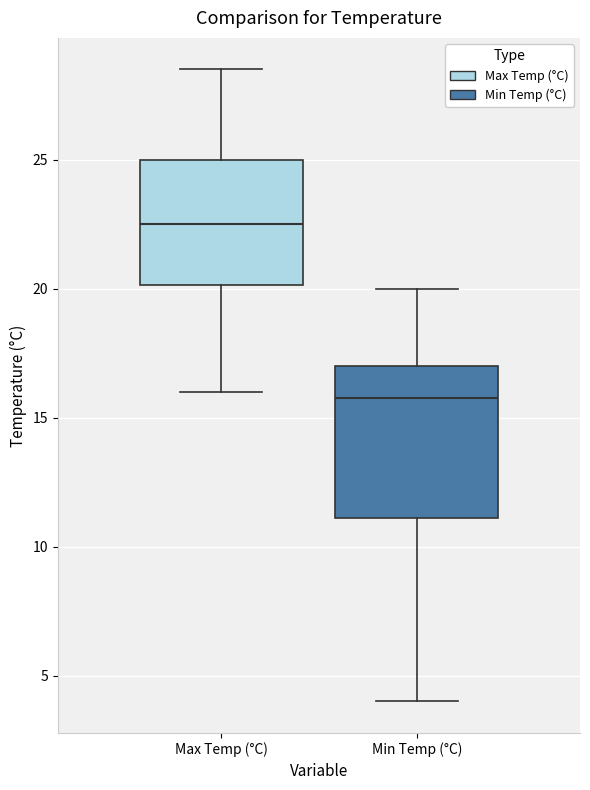

Where does the lower whisker of the box for Min Temp (°C) end on the y-axis? The values are not printed on the chart, so give them approximately, as read against the axis.

4.0